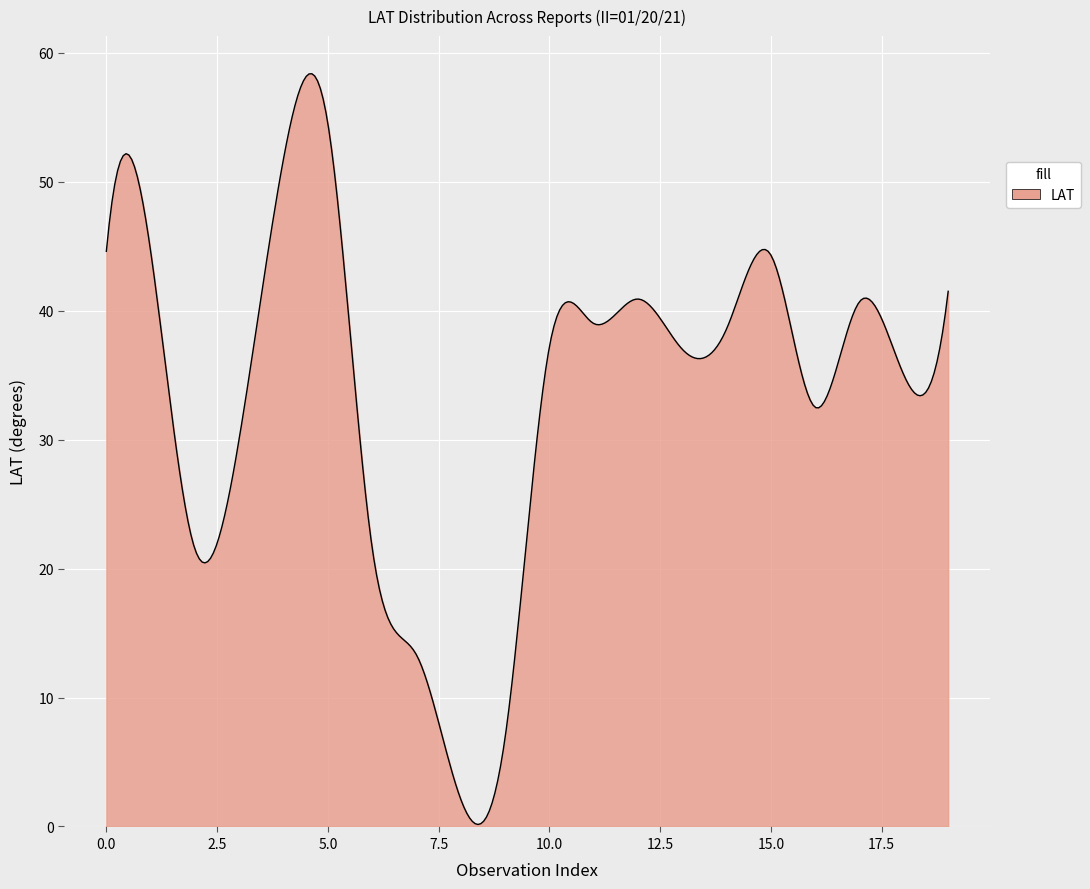

What is the difference between the maximum and minimum values?

58.2